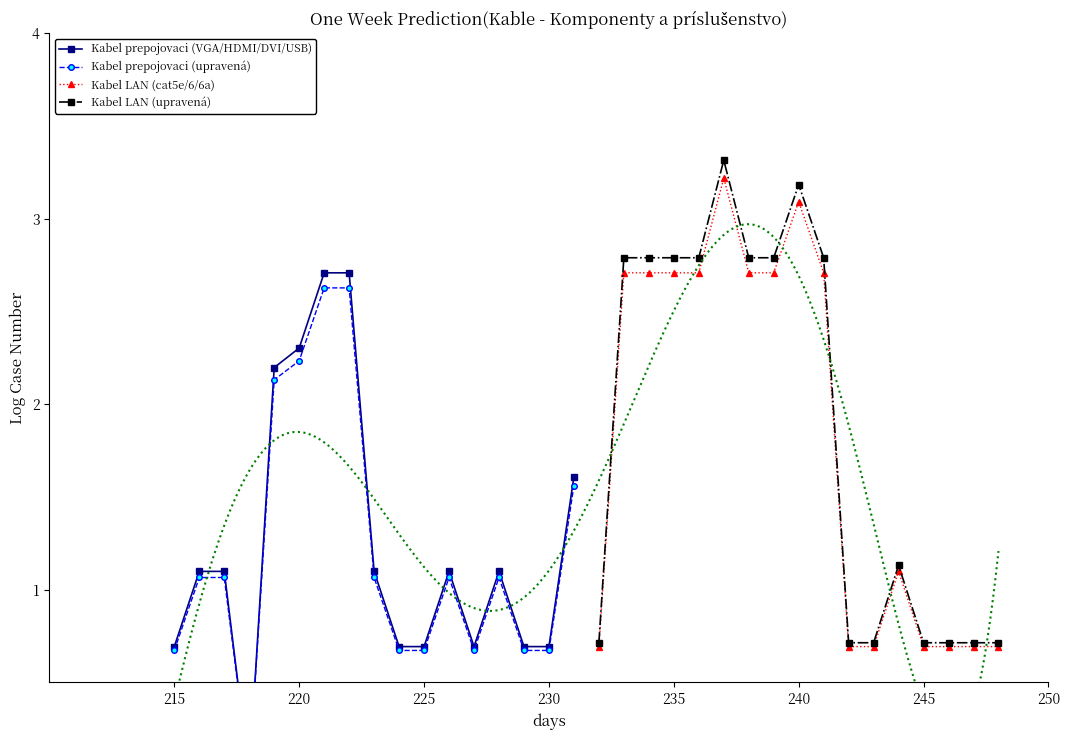

What is the sum of all Kabel prepojovaci (VGA/HDMI/DVI/USB) values?

21.2